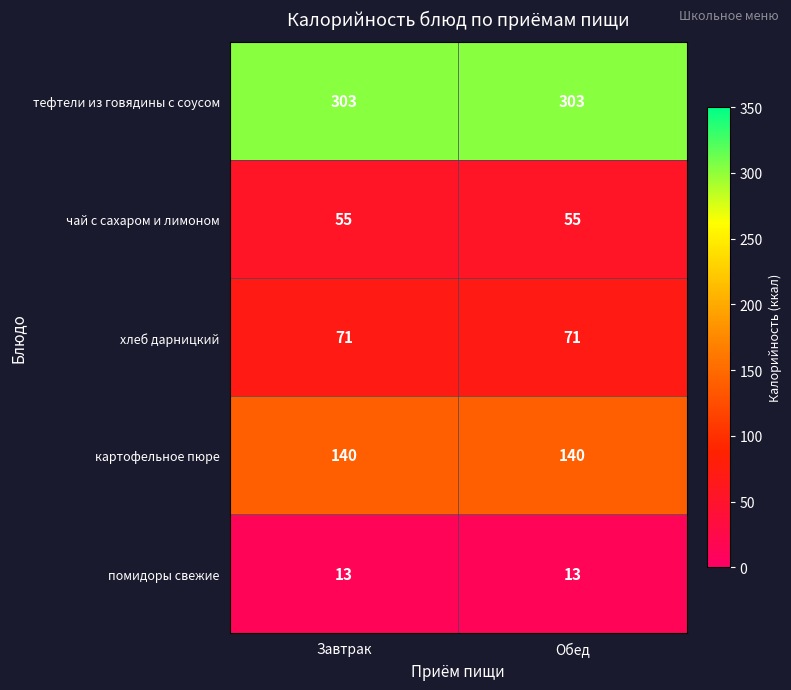

Is it true that хлеб дарницкий equals 71 at Обед?

True